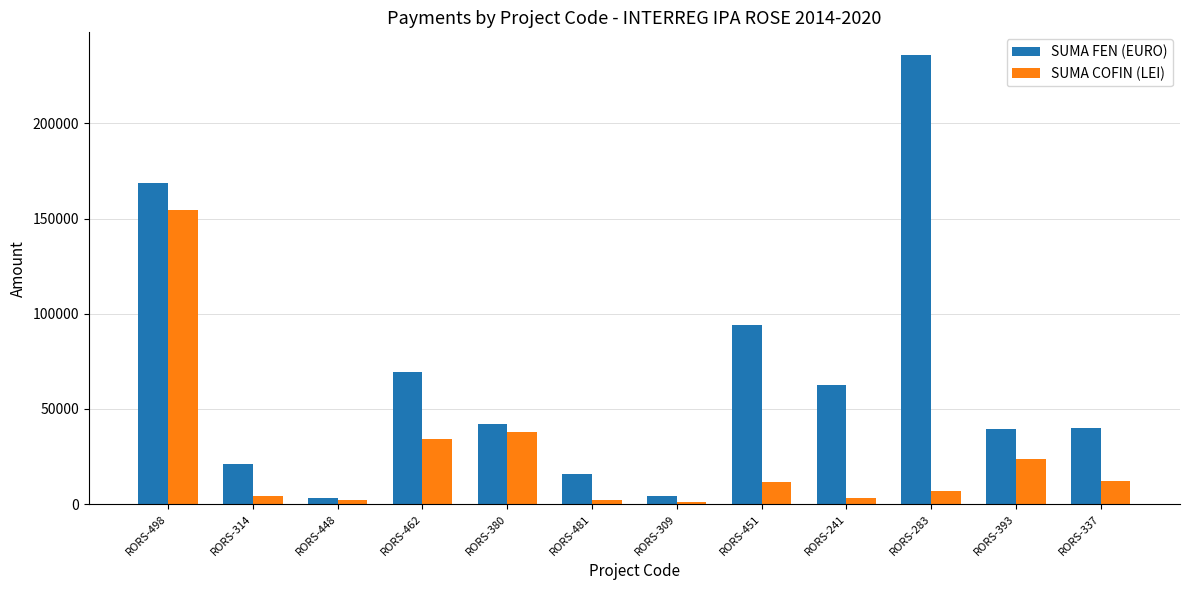

What is the value of the SUMA FEN (EURO) bar at the 6th from the left?

15875.3